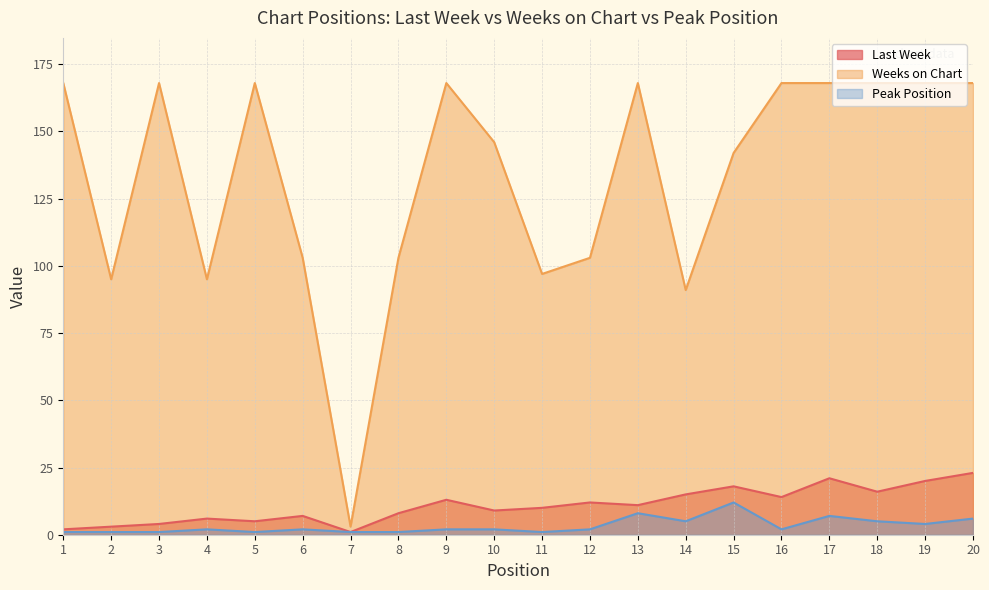

At which label does Peak Position first exceed 2?

13